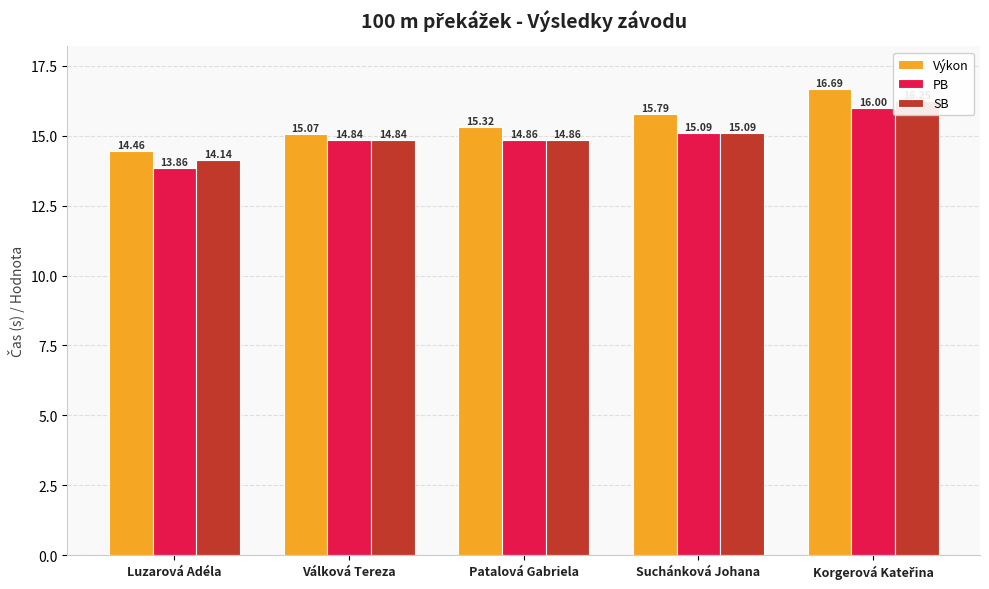

What is the difference between the maximum and minimum values in the SB series?

2.1